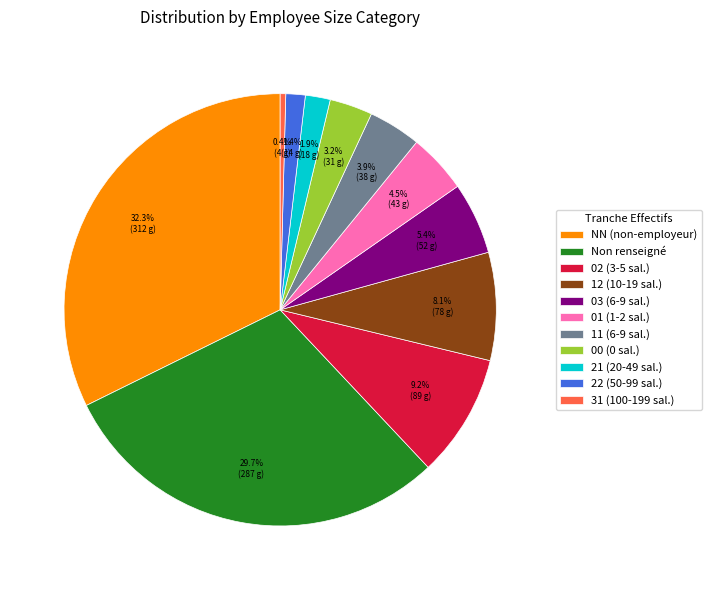

How much of the chart is everything except 31 (100-199 sal.)?

99.6%